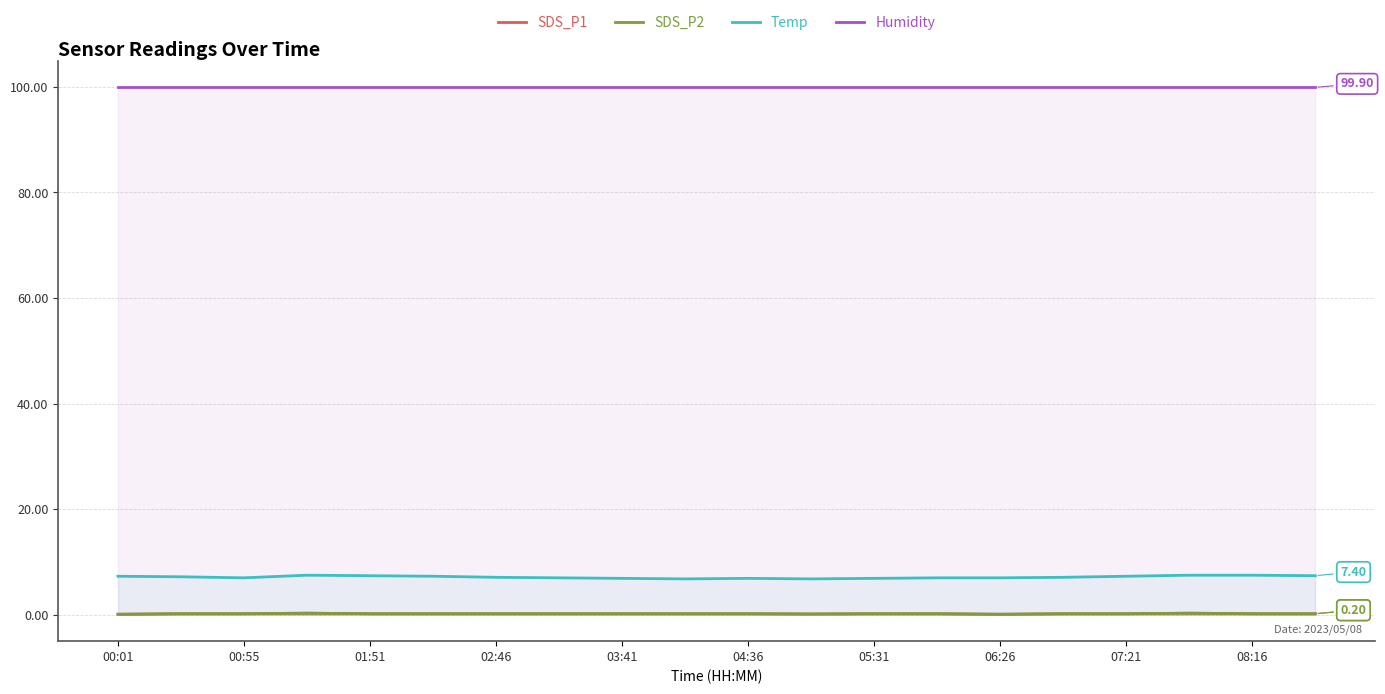

What are all the series names shown in the legend?

SDS_P1, SDS_P2, Temp, Humidity